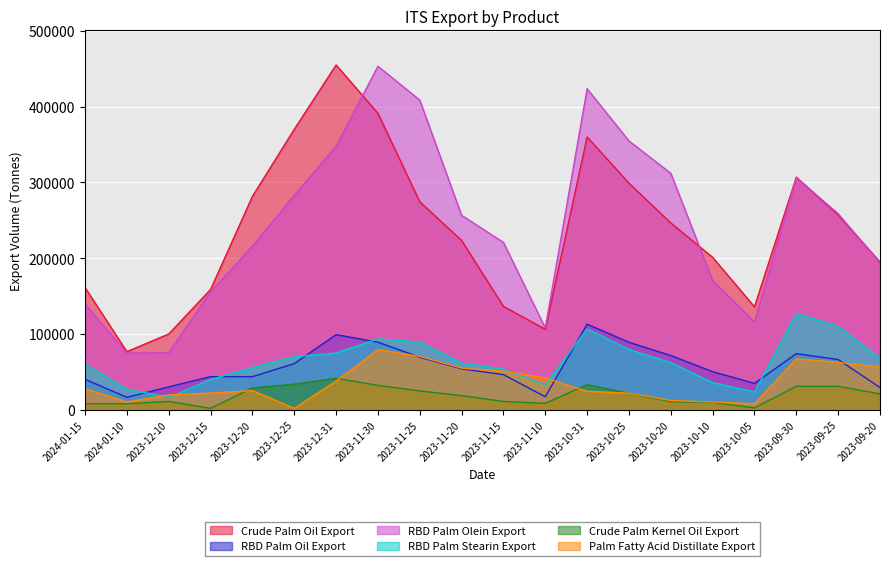

Between 2023-12-20 and 2023-11-25, which series saw the biggest shift?

RBD Palm Olein Export